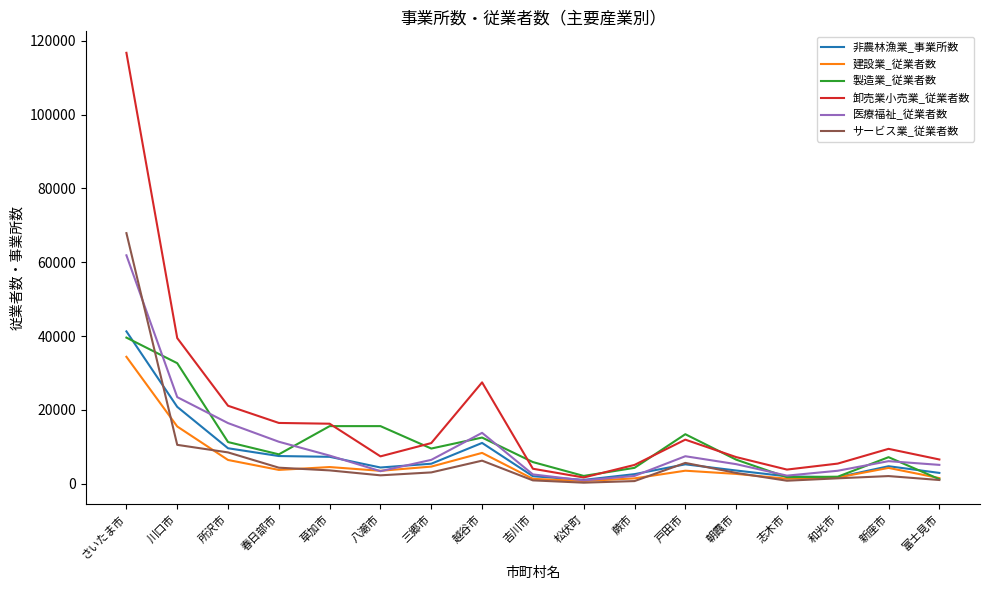

Which series has the largest total across all categories?

卸売業小売業_従業者数